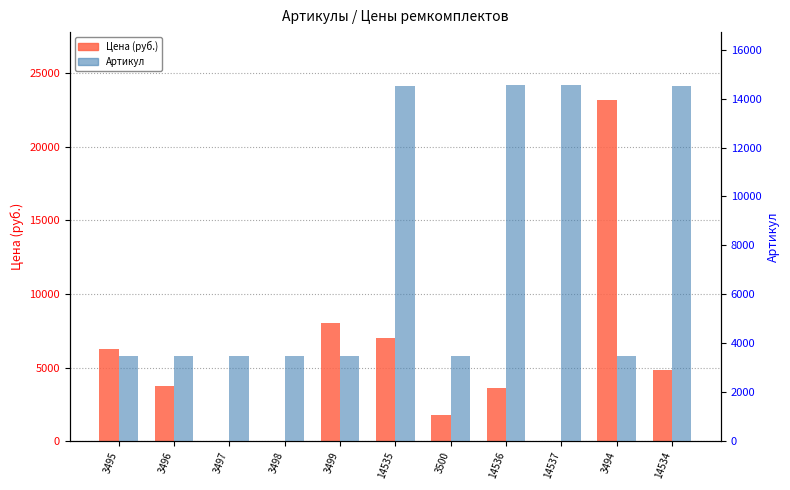

What is the difference between the maximum and second lowest values in the Артикул series?

11042.0